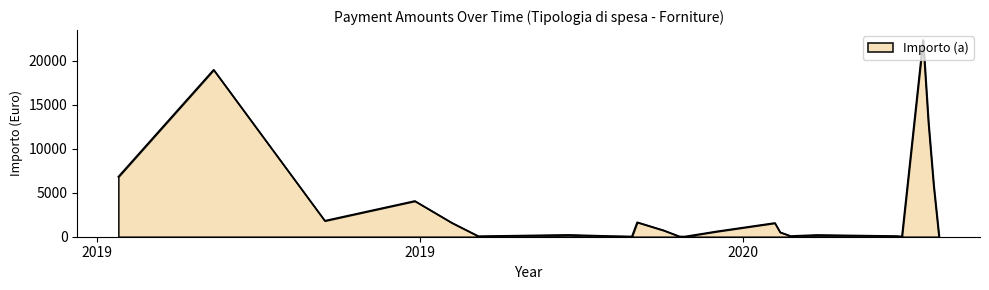

Does the chart display data point markers on the line(s)?

No